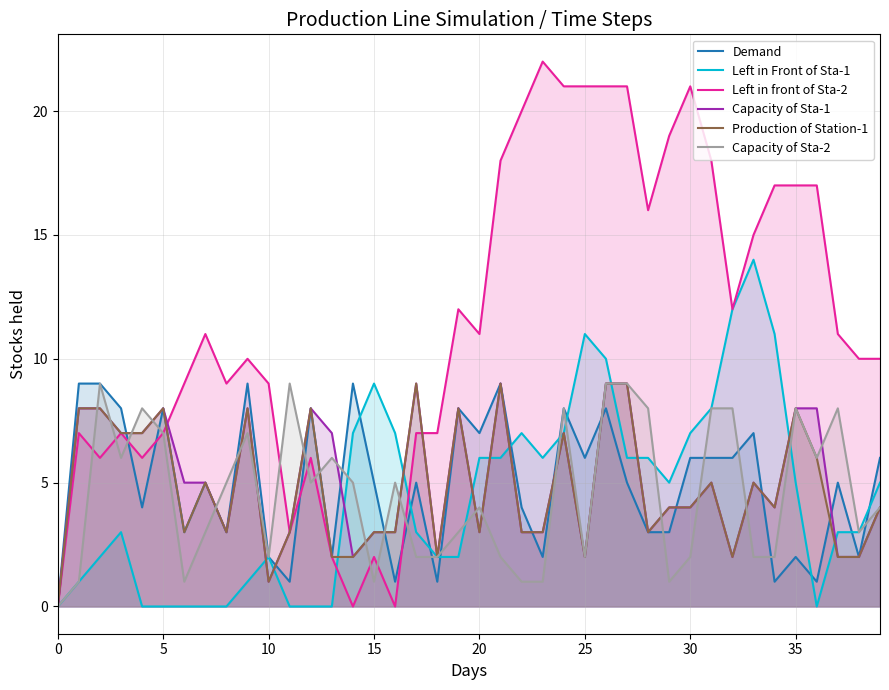

What is the maximum value for Production of Station-1?

9